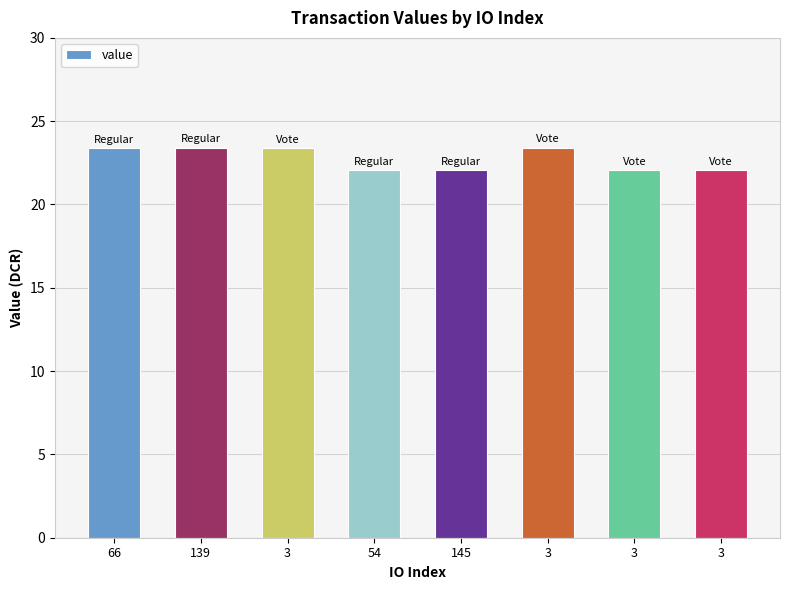

What is the label of the 6th bar from the left?

3